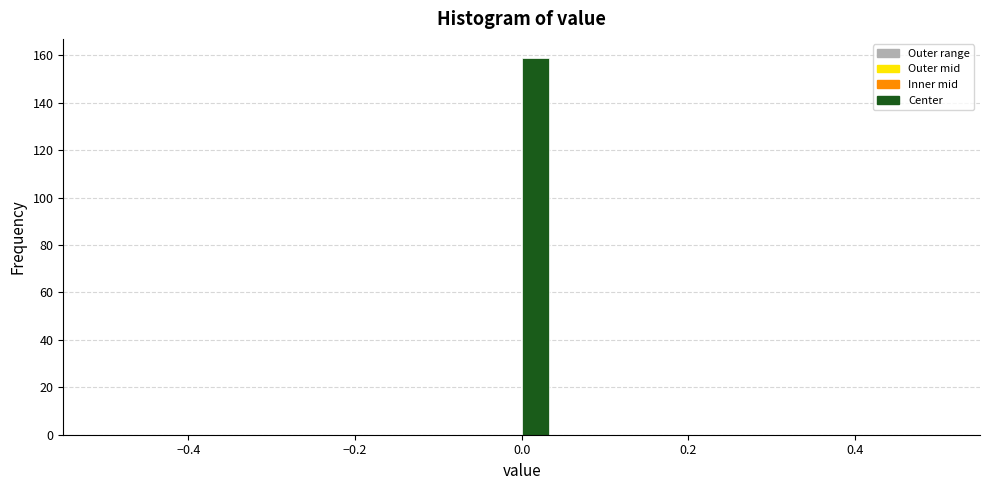

Around what value on the x-axis is the tallest bar? Give the approximate position of its centre, as read against the axis.

0.02